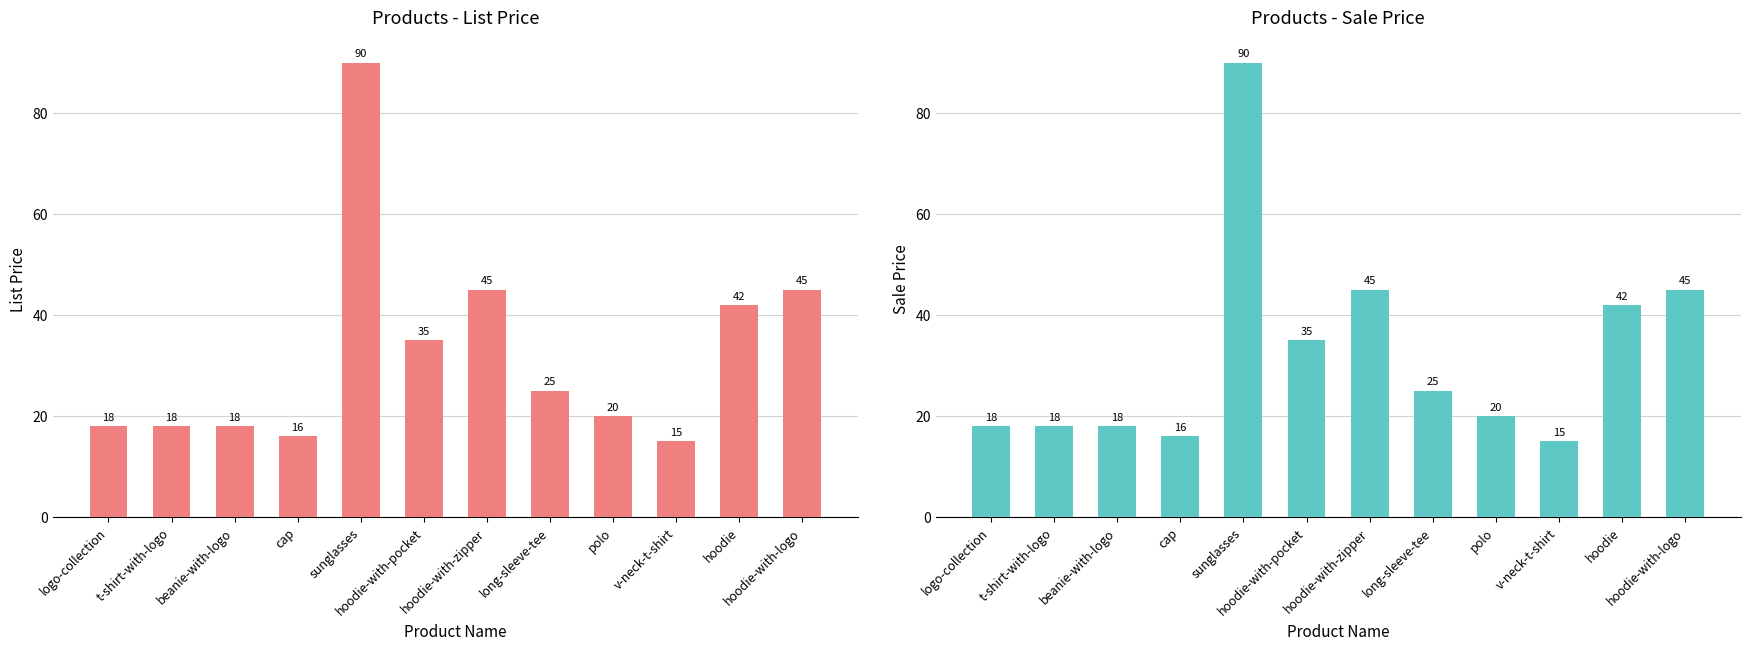

What is the total value across all series at hoodie-with-logo?

90